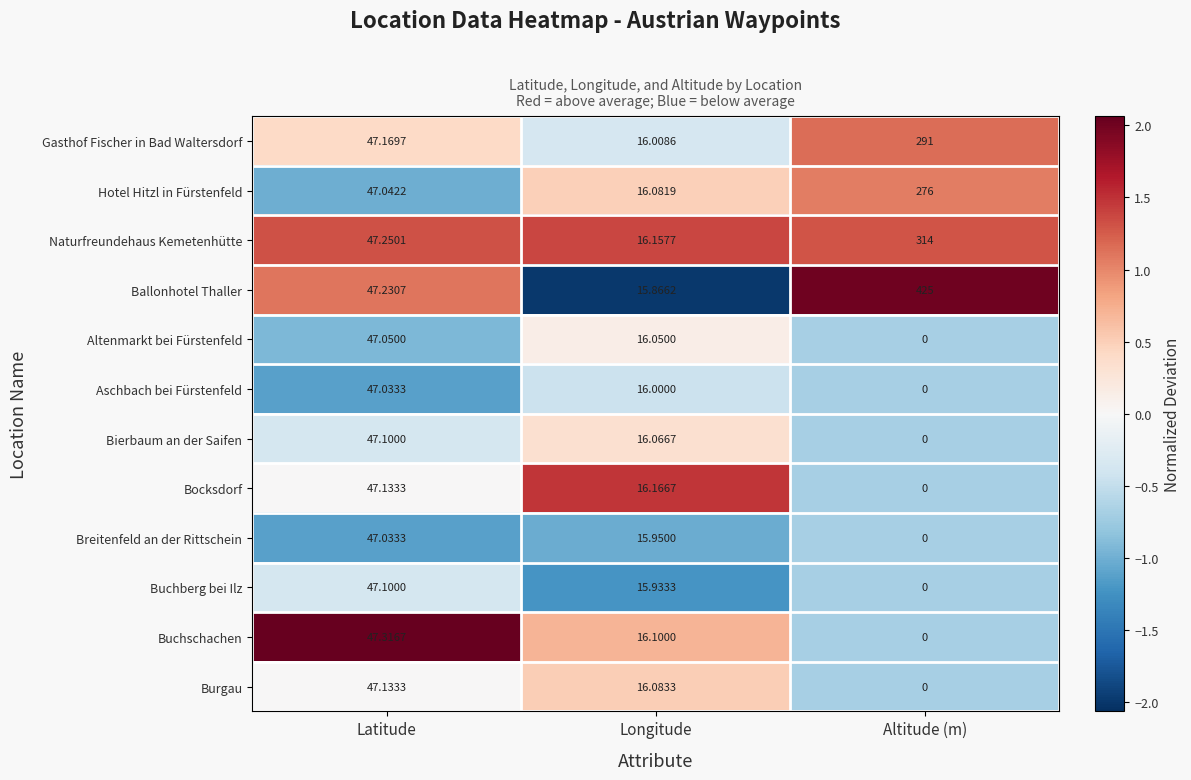

How many distinct data groups are displayed?

12